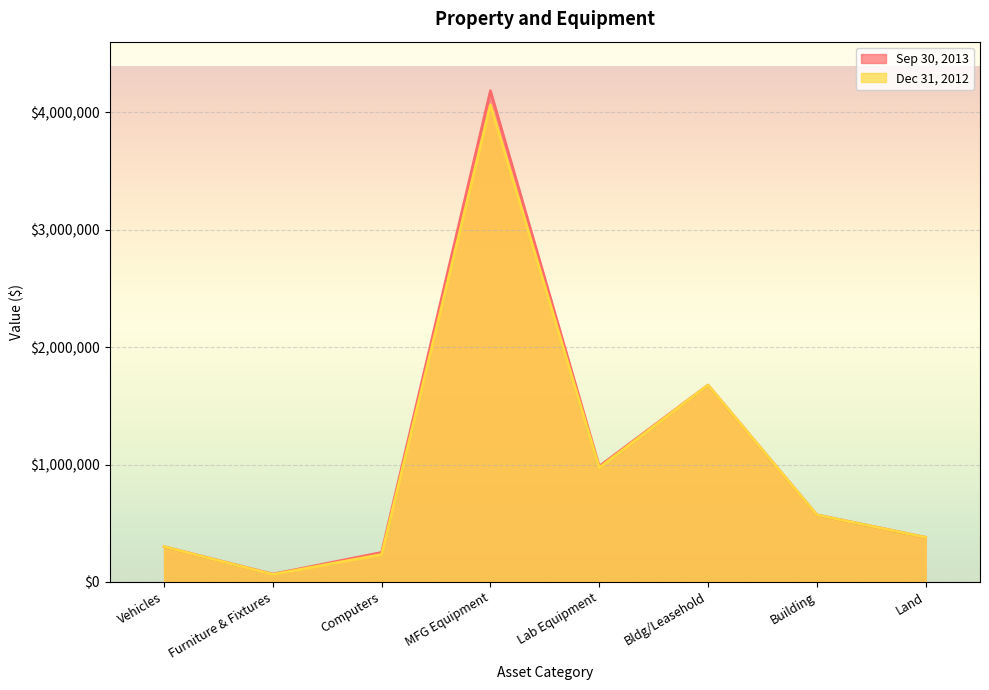

Which category has the lowest value across all series?

Furniture & Fixtures